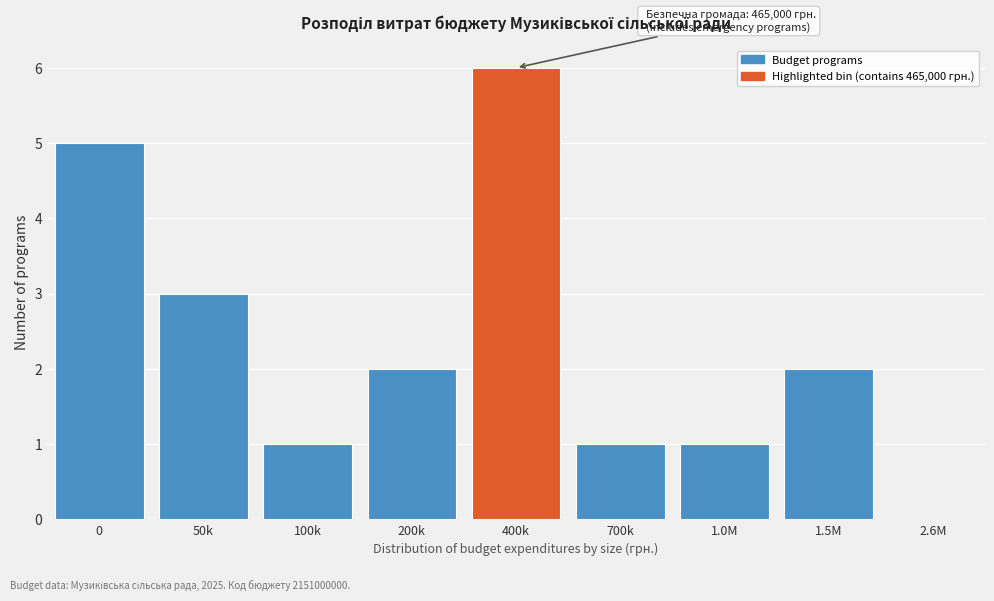

Reading left to right, transcribe all the data shown in this chart.

0=5	50k=3	100k=1	200k=2	400k=6	700k=1	1.0M=1	1.5M=2	2.6M=0